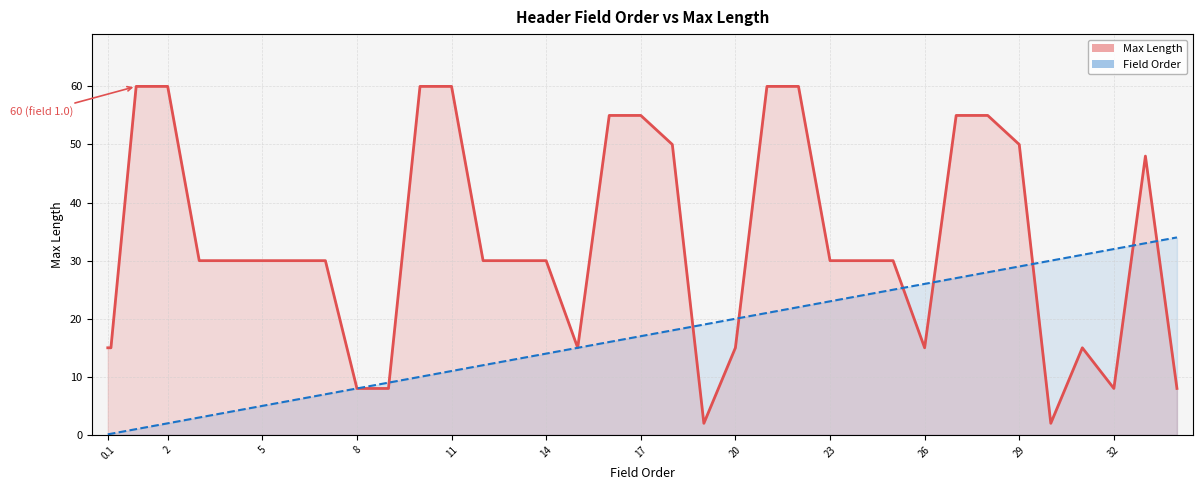

True or false: Max Length (line) has more than 1 points higher than both neighbors.

True